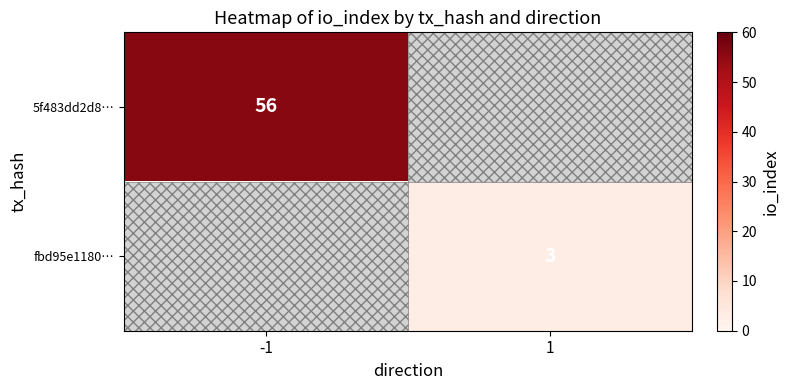

Which has a higher value, 1 or -1?

-1